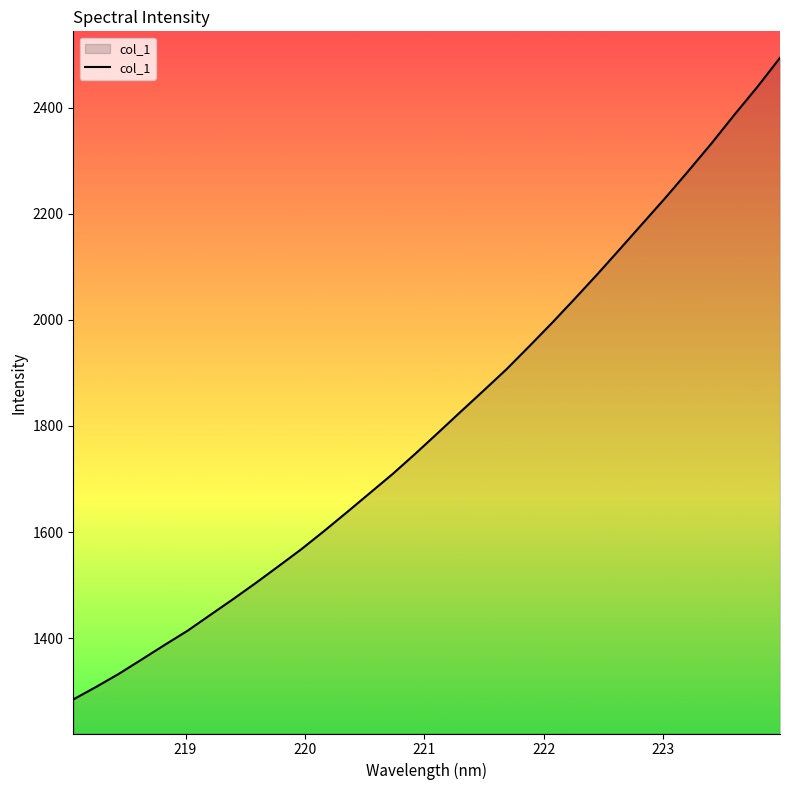

What is the smallest value displayed?

1284.4